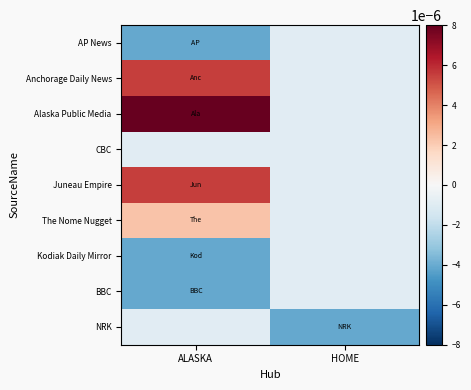

Between ALASKA and HOME, which series saw the biggest shift?

Alaska Public Media